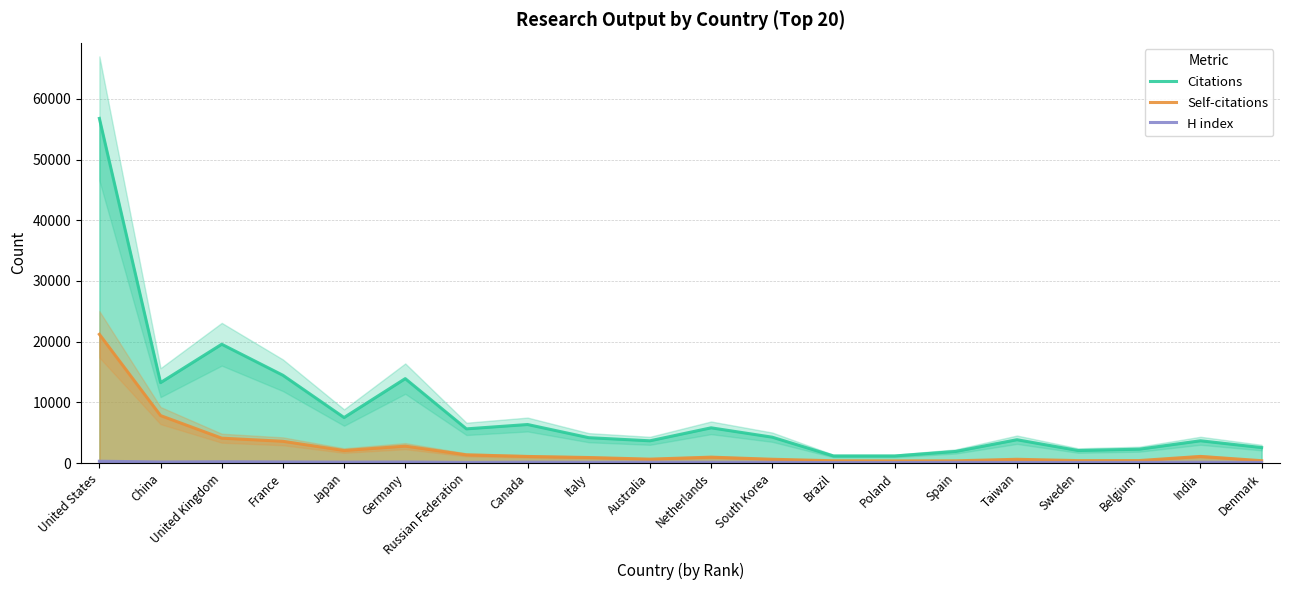

What position from the left is Denmark?

20